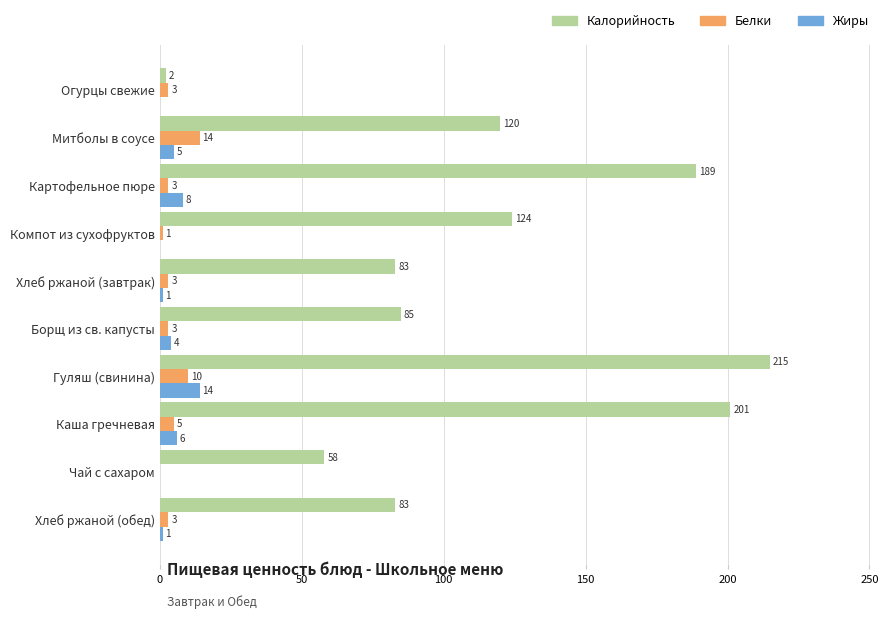

Which series changed the most between Компот из сухофруктов and Борщ из св. капусты?

Калорийность